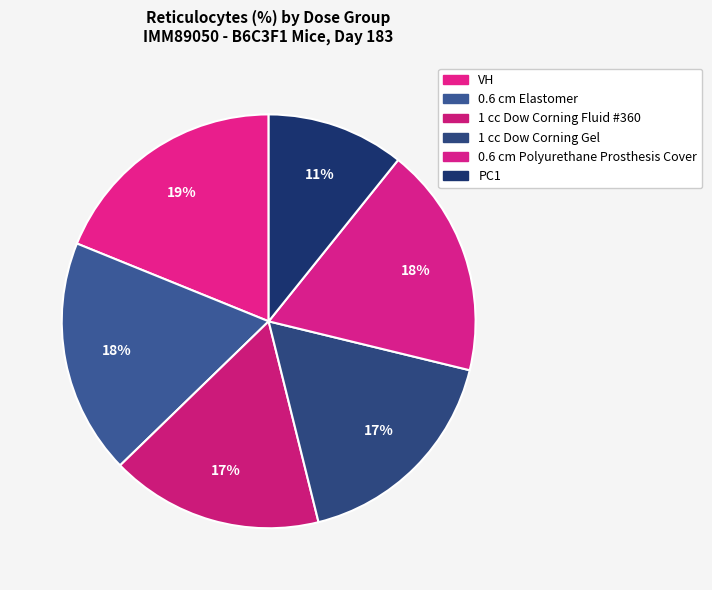

How many segments does this pie chart have?

6